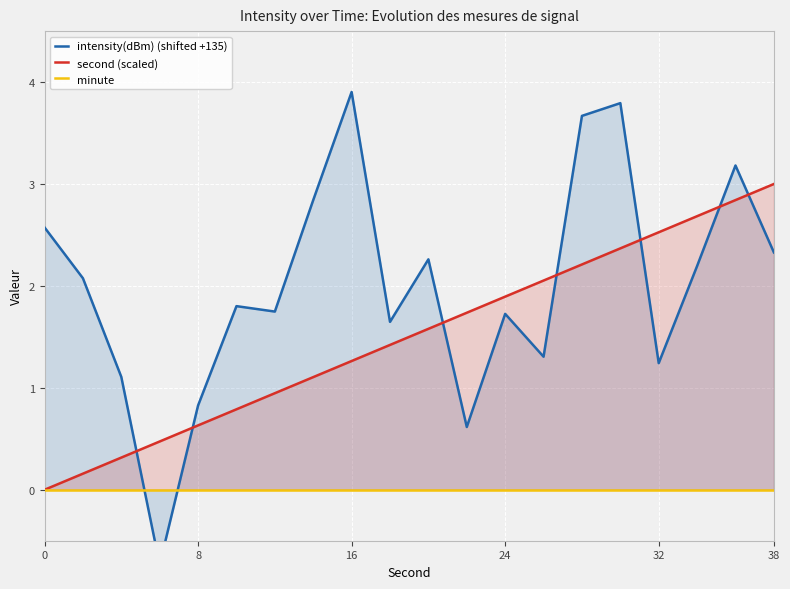

True or false: second (scaled) has a value of 0.0 at 0.

True